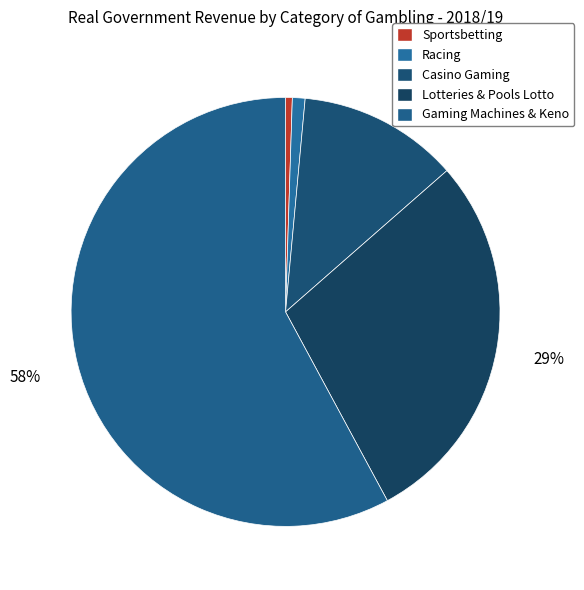

True or false: Lotteries & Pools Lotto accounts for 37% of the total.

False